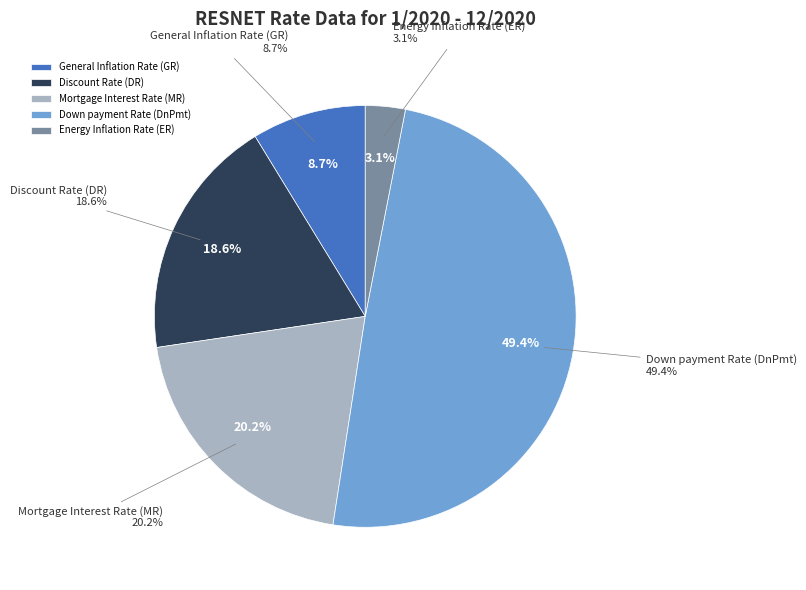

The Discount Rate (DR) slice represents 19% of the pie. True or false?

True